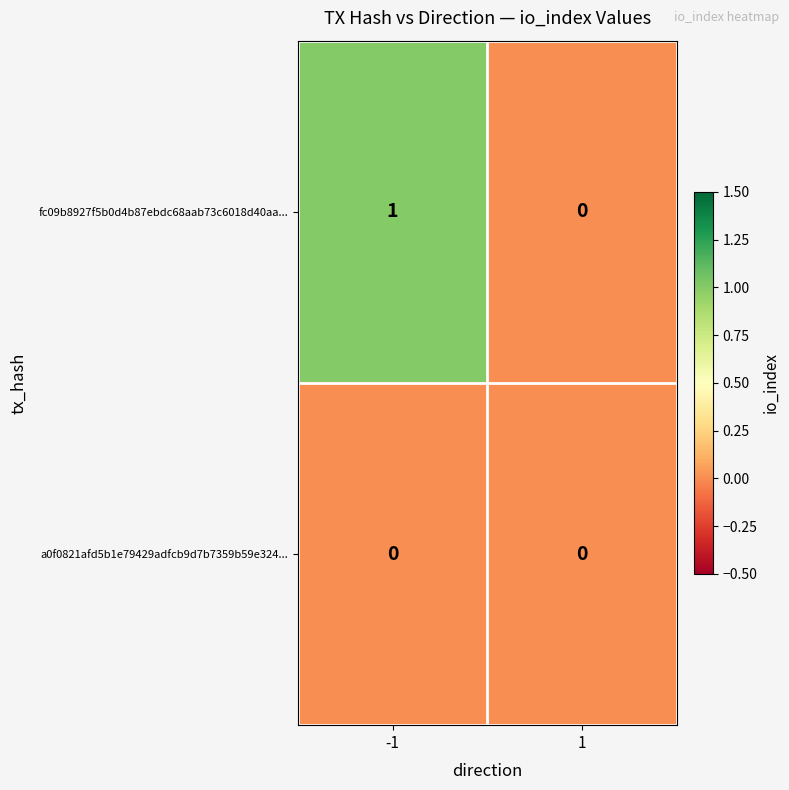

Rank the series by their average value, from lowest to highest.

a0f0821afd5b1e79429adfcb9d7b7359b59e324..., fc09b8927f5b0d4b87ebdc68aab73c6018d40aa...